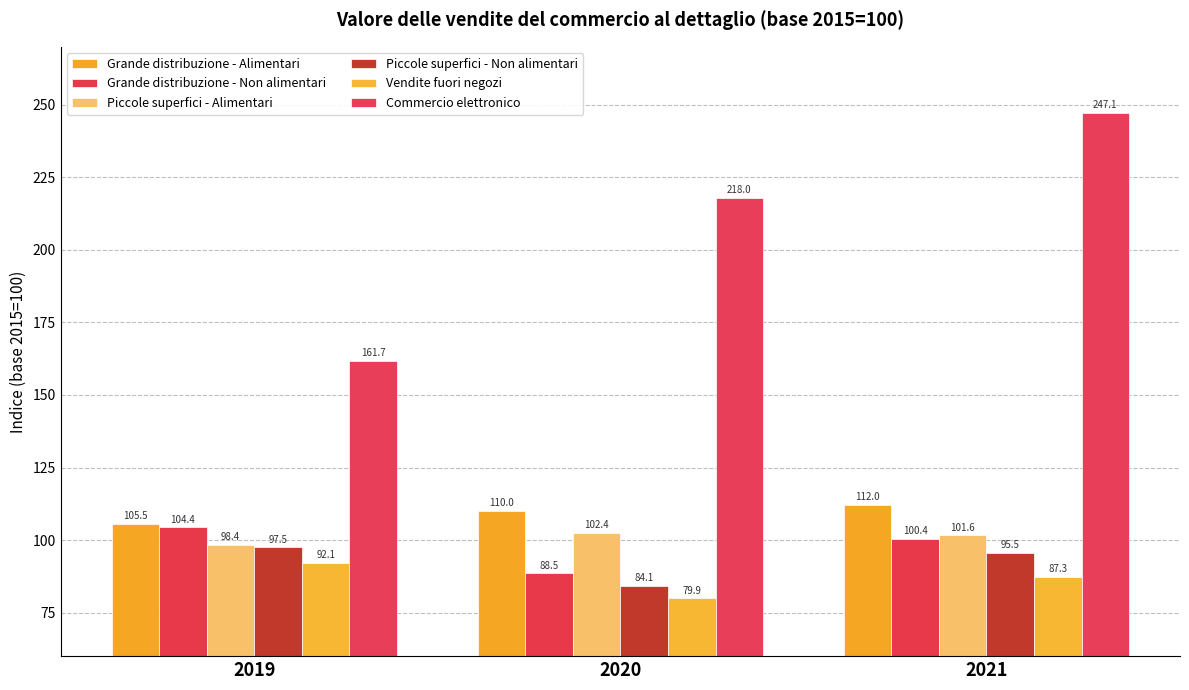

What is the lowest value of the Piccole superfici - Non alimentari series?

84.1